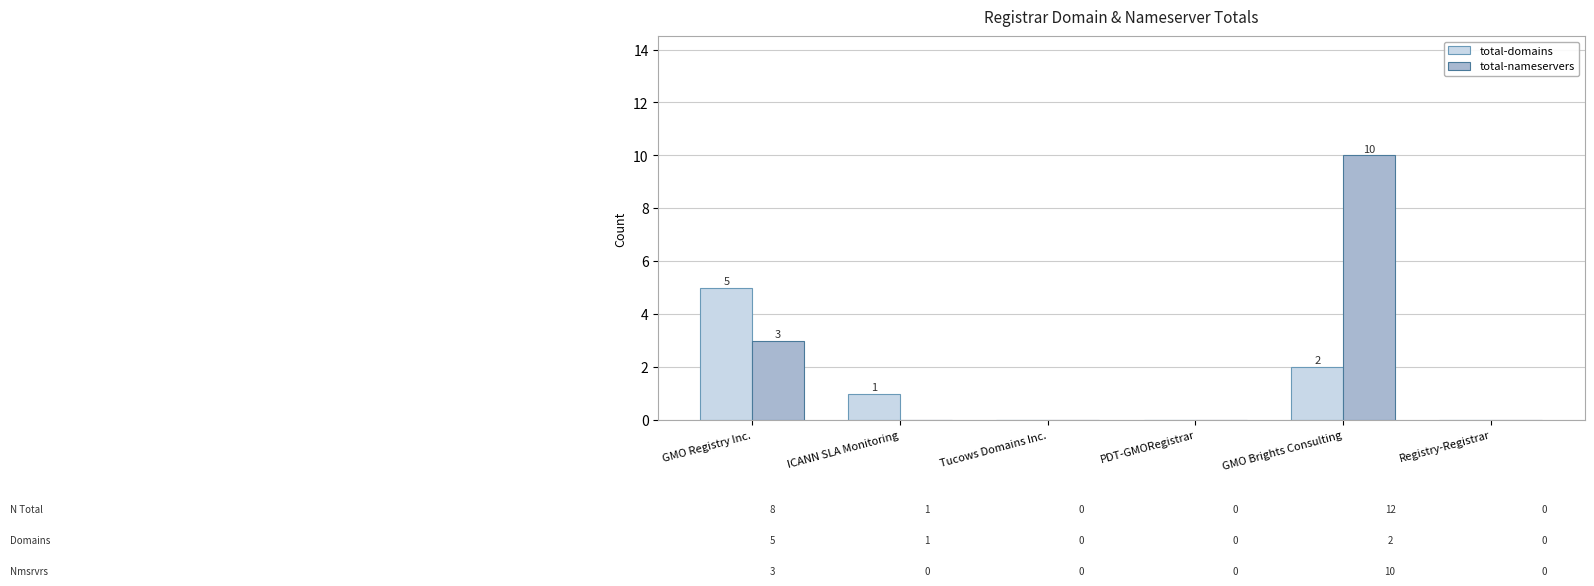

Which category has the highest value across all series?

GMO Brights Consulting